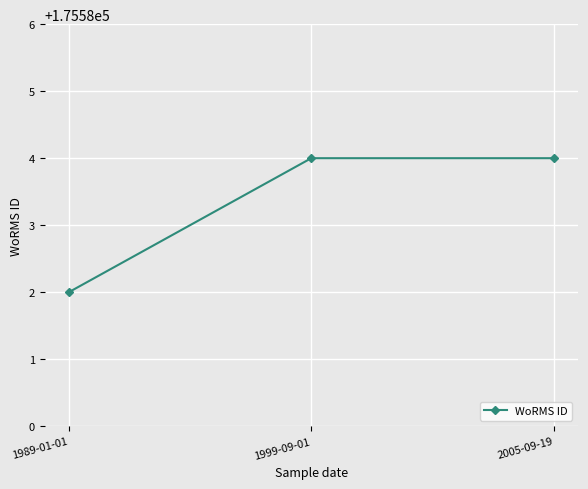

How many values are between 175582 and 175584?

3